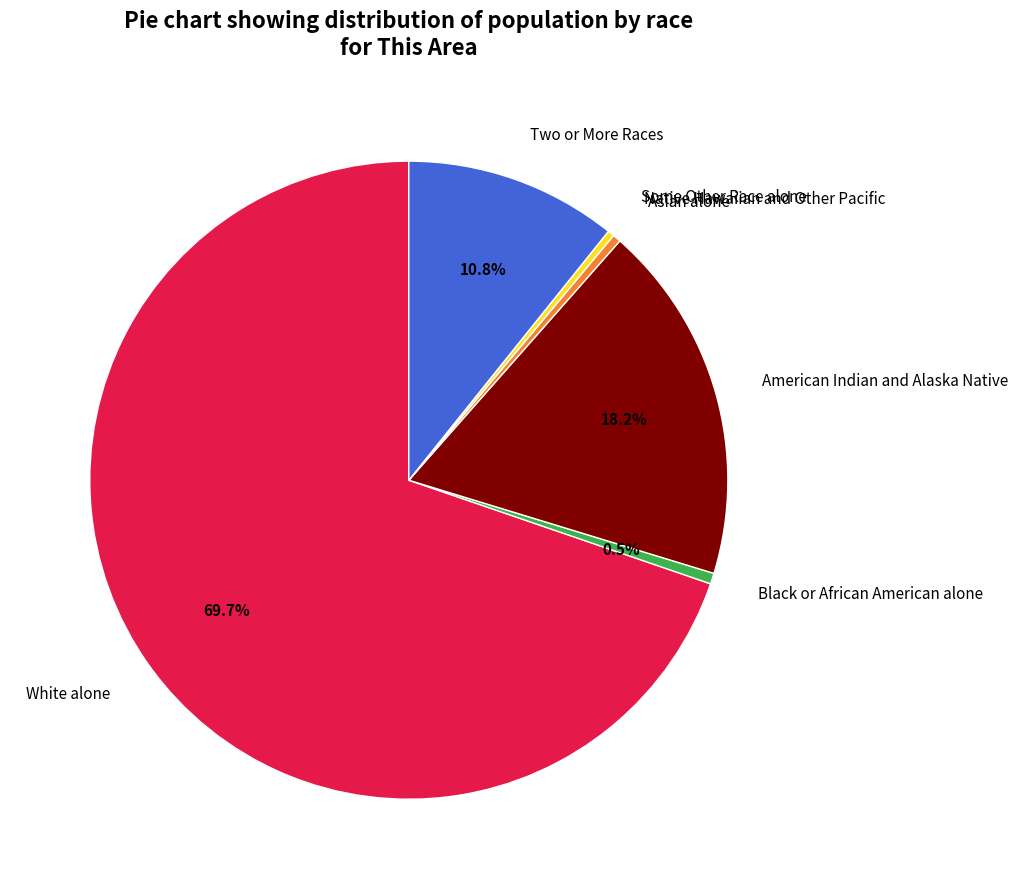

Which has a higher value, Black or African American alone or Two or More Races?

Two or More Races